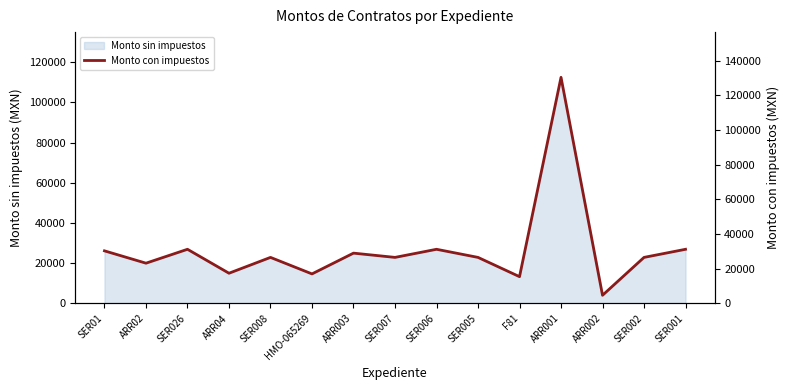

The value of Monto sin impuestos at SER001 is 43366.6. True or false?

False